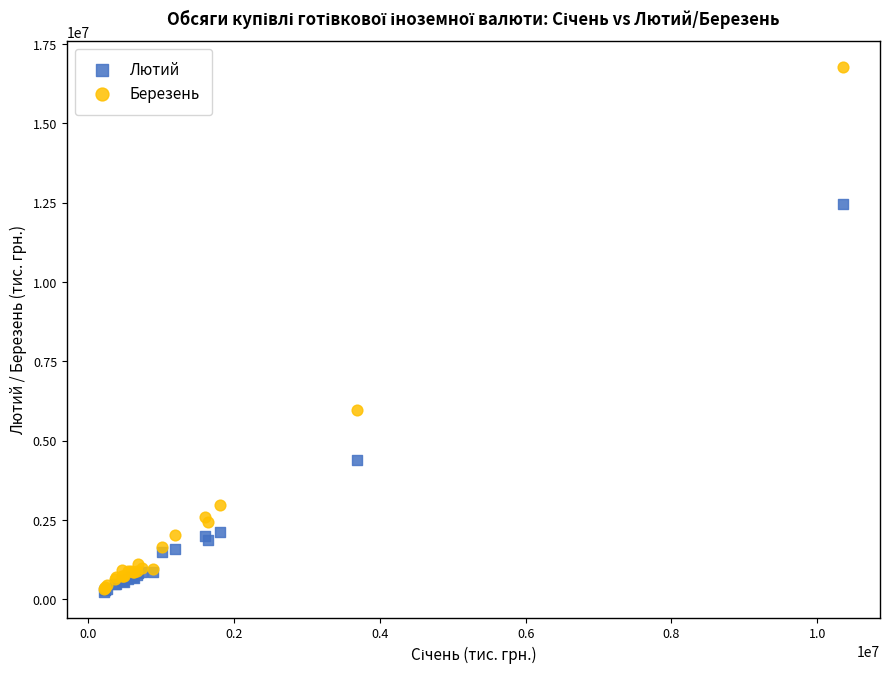

In the Березень series, what Y value is closest to 8536793?

5965643.9